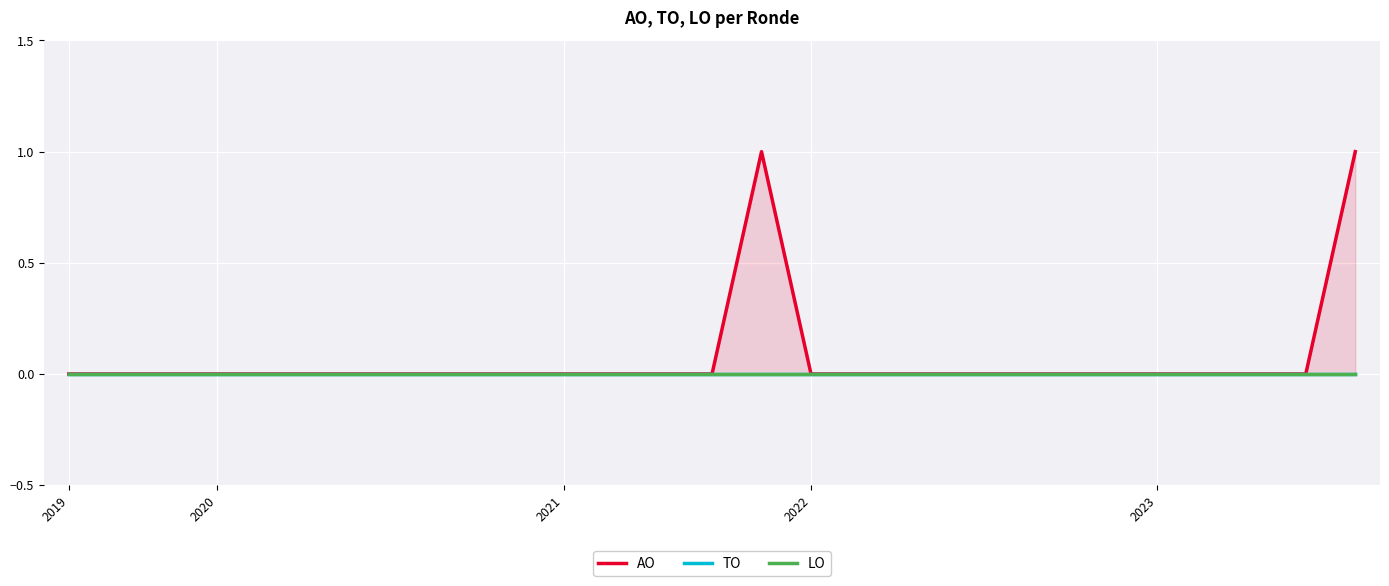

Which series has the largest total across all categories?

AO